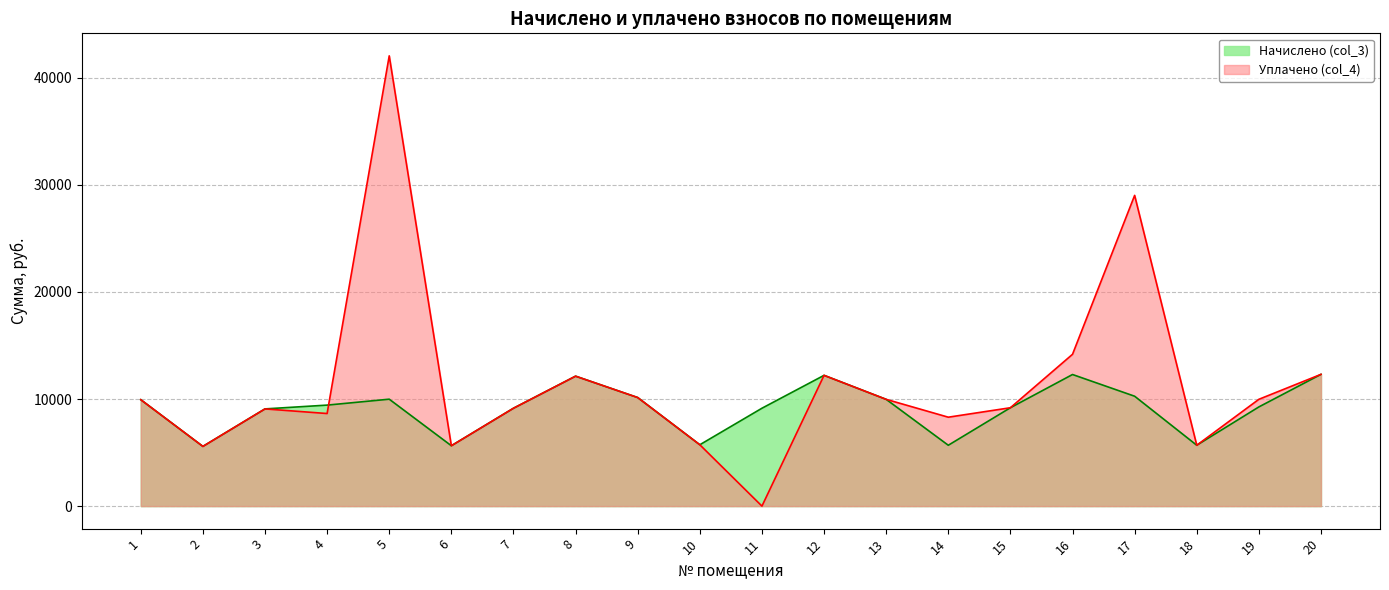

Is the value of Начислено (col_3) at 4 greater than the value of Уплачено (col_4) at 6?

Yes